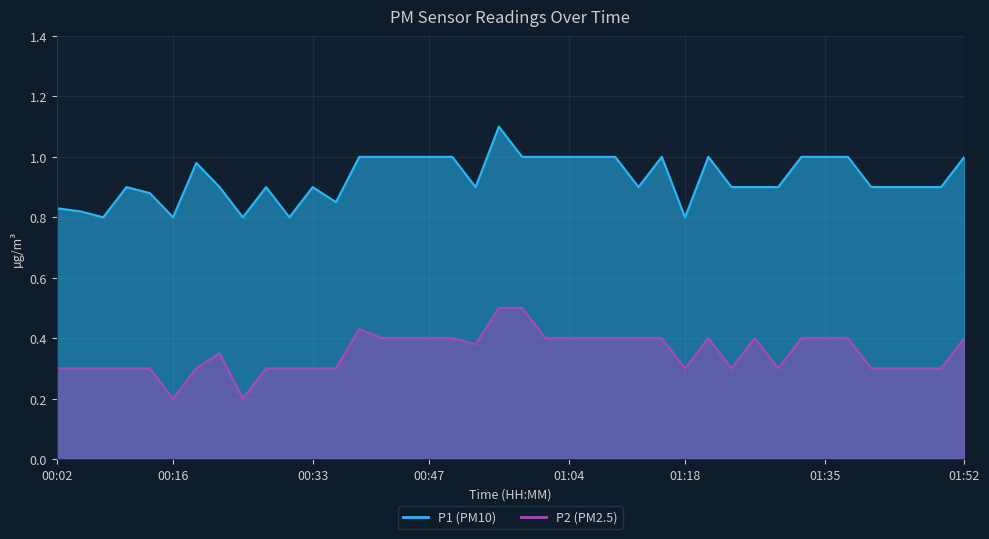

True or false: P1 and P2 intersect in this chart.

False